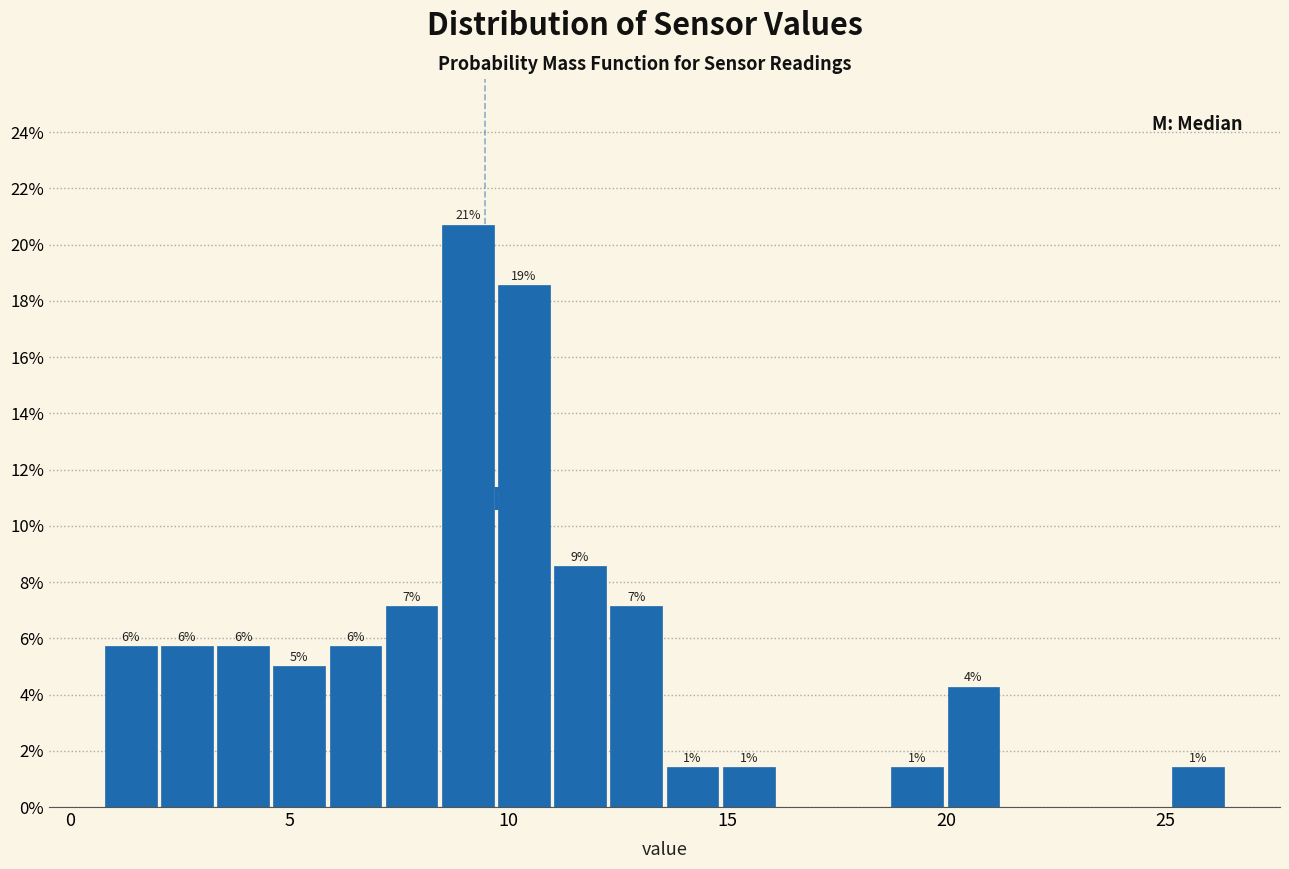

Read against the x-axis, roughly where is the centre of the tallest bar?

9.0